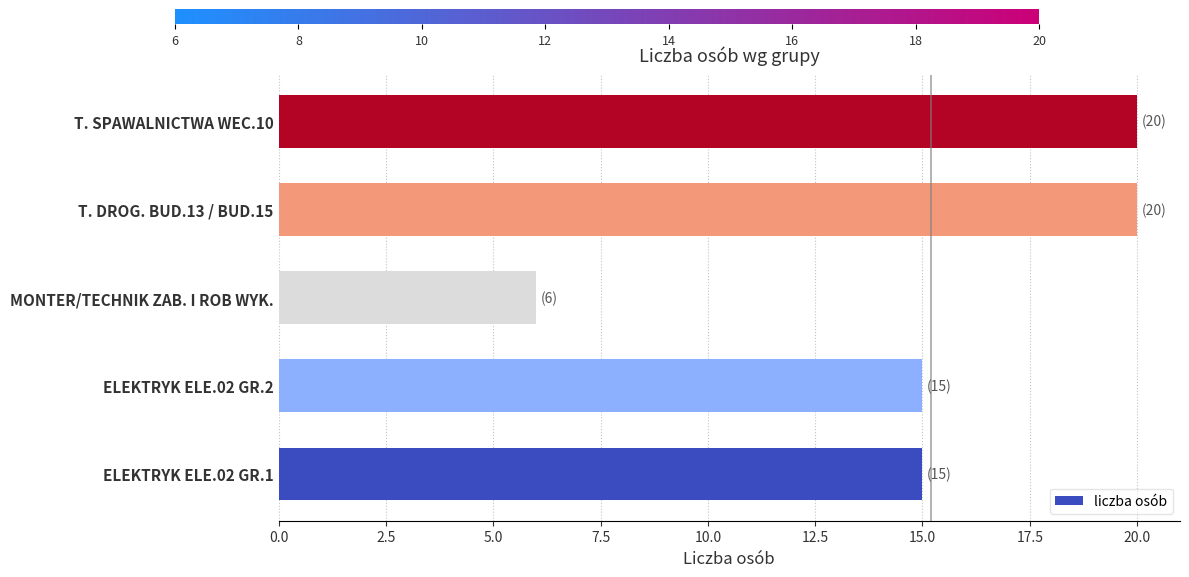

Count the values in the range 15 to 20.

4